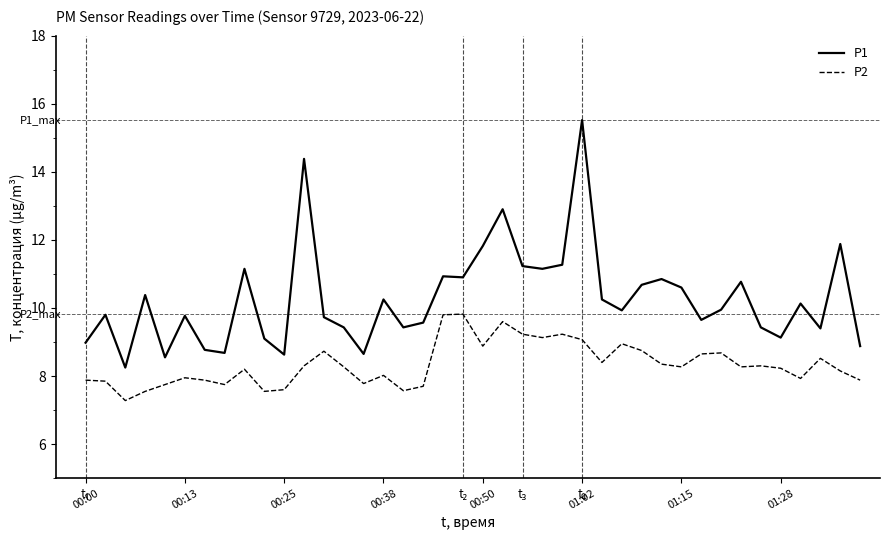

Does the chart display data point markers on the line(s)?

No